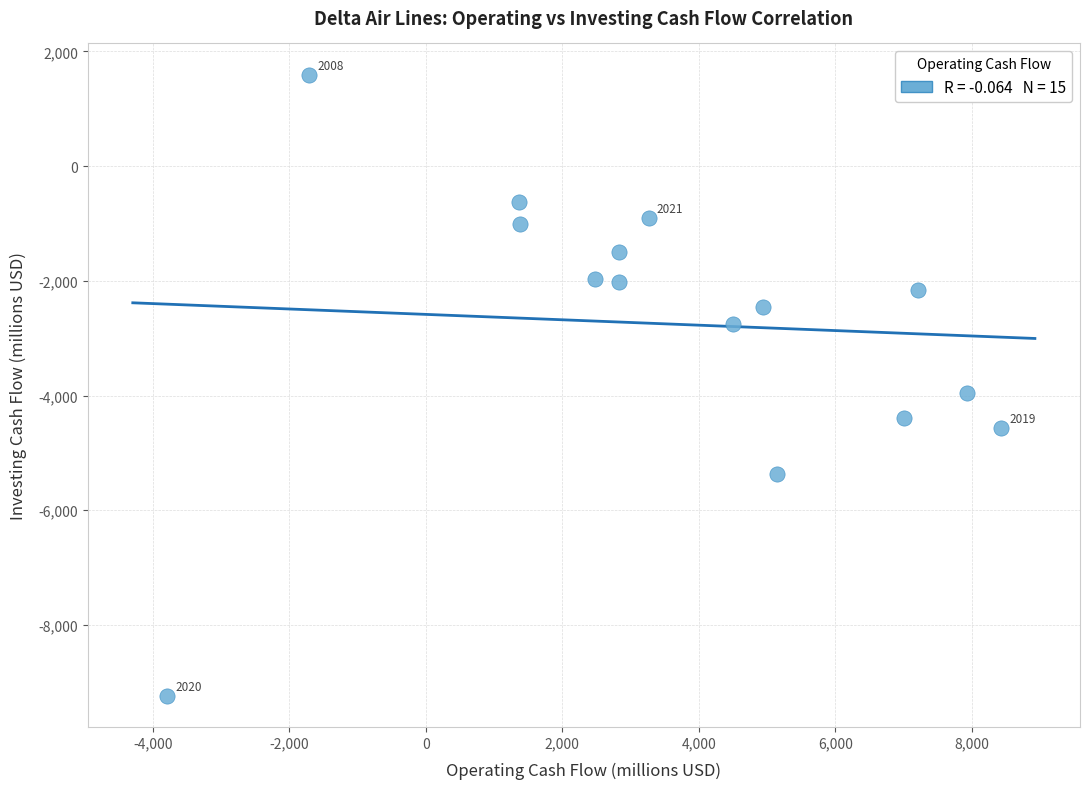

What Y value in the scatter plot is closest to -3820?

-3955